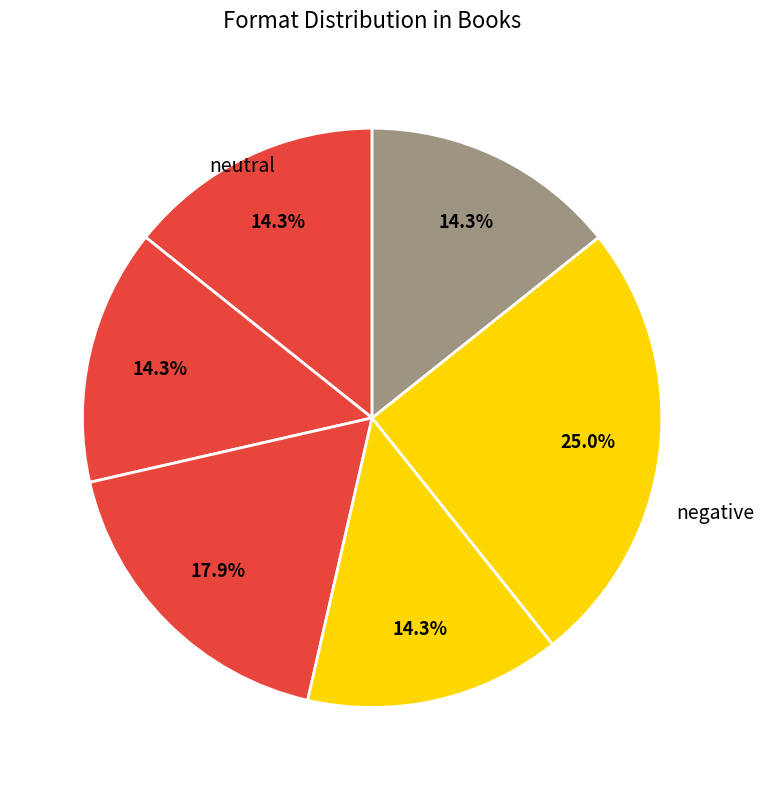

Count the number of slices in the pie.

6